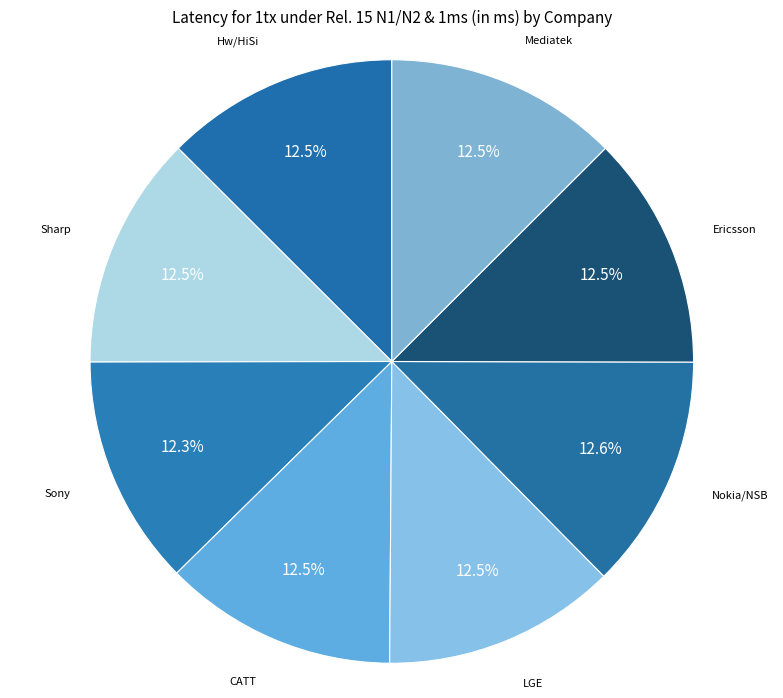

Rank the categories by value from highest to lowest.

Nokia/NSB, Hw/HiSi, Sharp, CATT, LGE, Ericsson, Mediatek, Sony